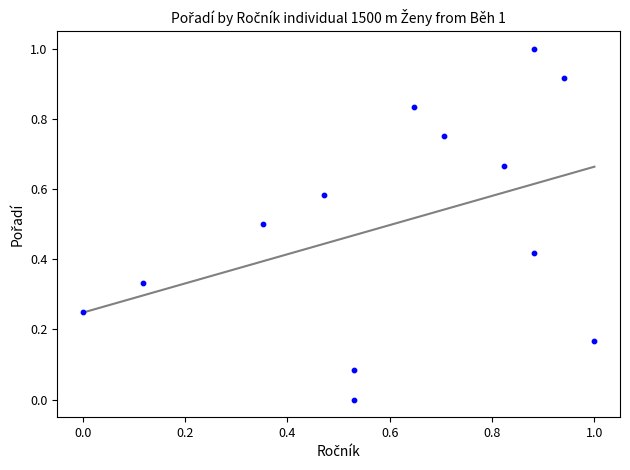

What is the range of Y values (max minus min)?

1.0